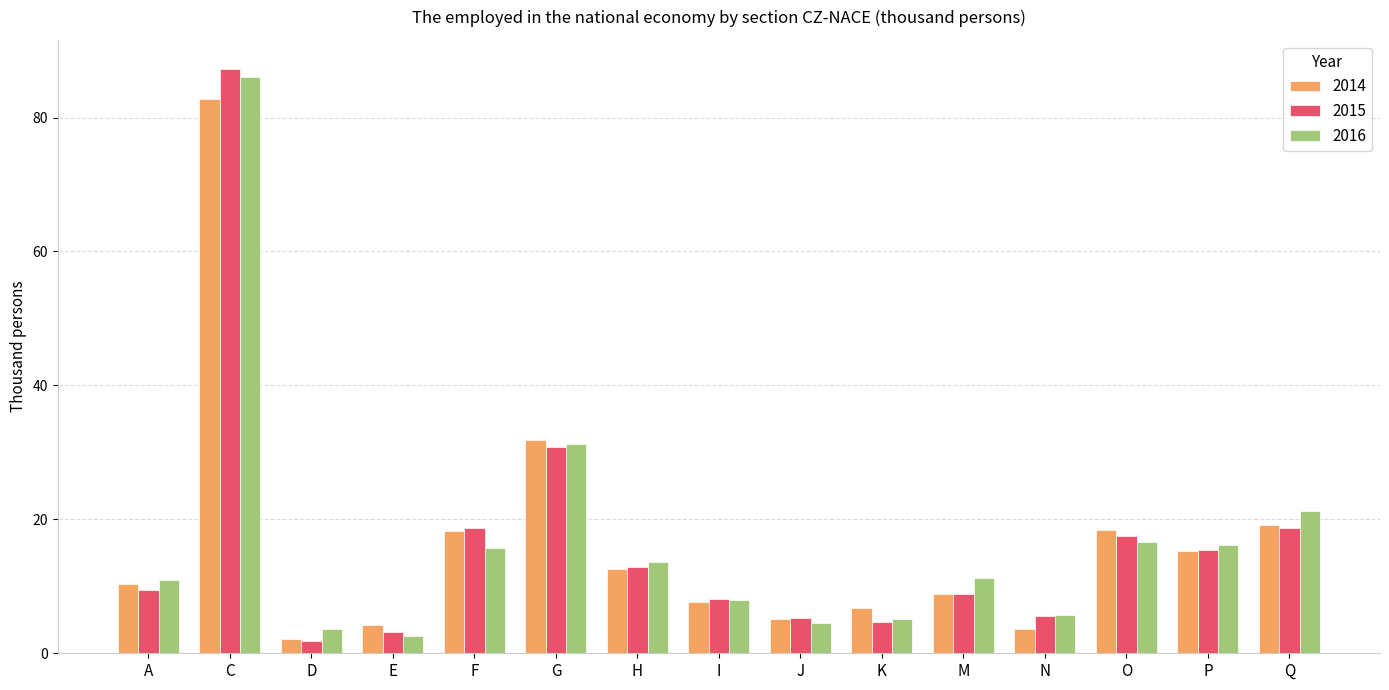

What value does the 2015 series have at O?

17.5